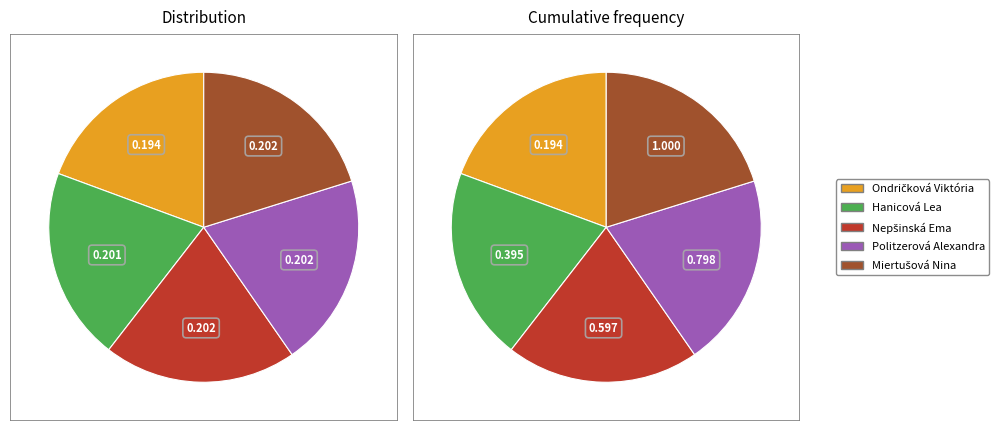

Which category has the biggest portion of the pie?

Miertušová Nina